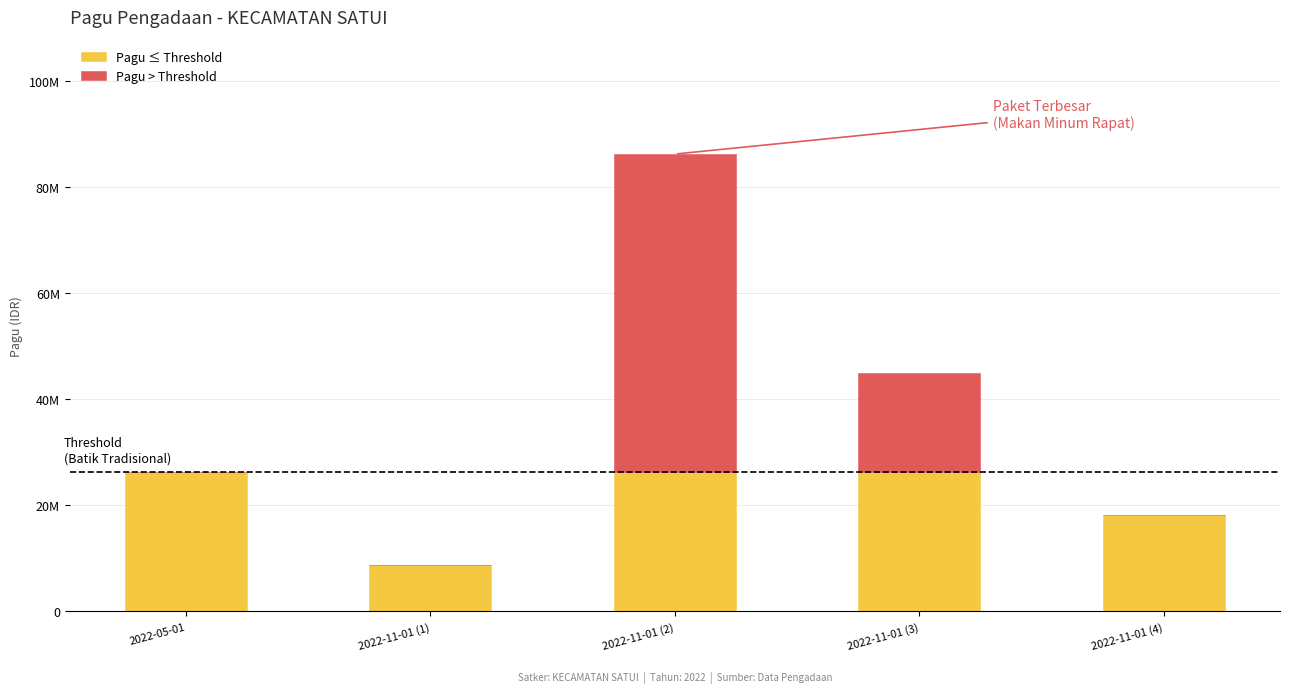

What is the label of the 4th bar from the left?

2022-11-01 (3)